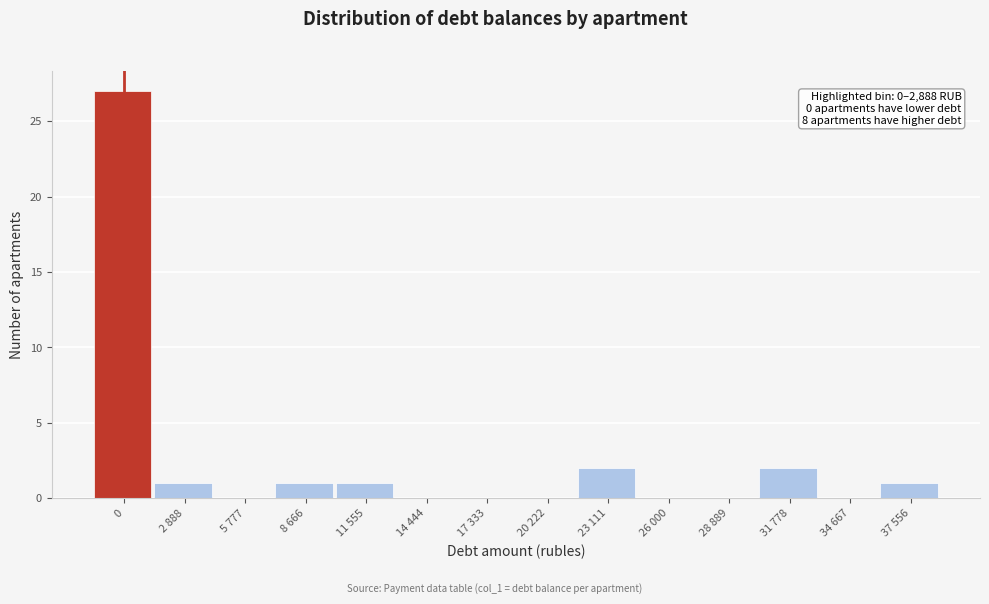

Reading right to left, transcribe all the data shown in this chart.

37 556=1	34 667=0	31 778=2	28 889=0	26 000=0	23 111=2	20 222=0	17 333=0	14 444=0	11 555=1	8 666=1	5 777=0	2 888=1	0=27